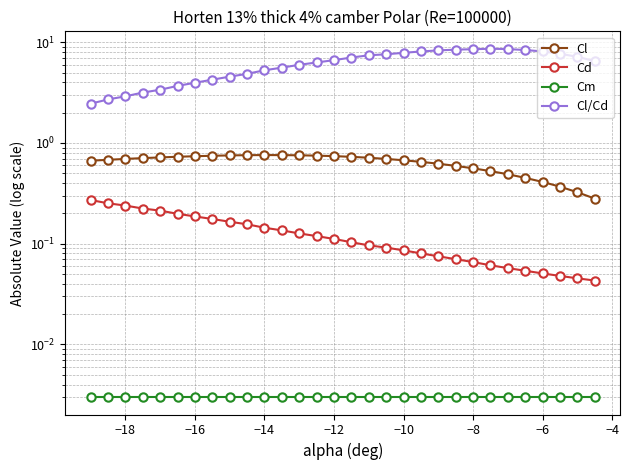

True or false: Cm has more than 1 points higher than both neighbors.

False